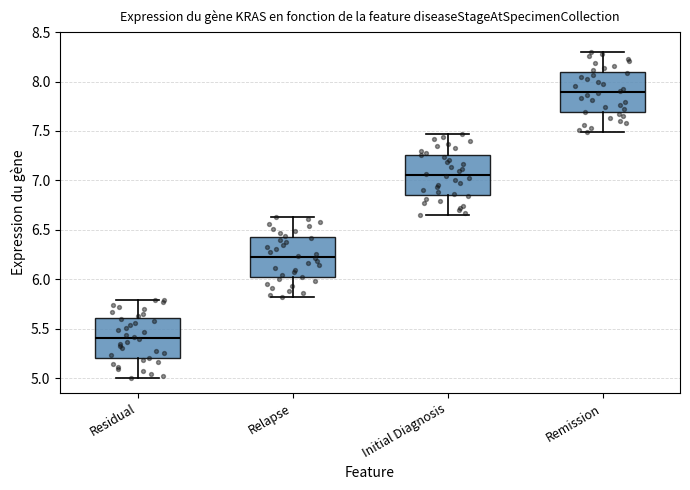

Which box has the highest median line?

Remission